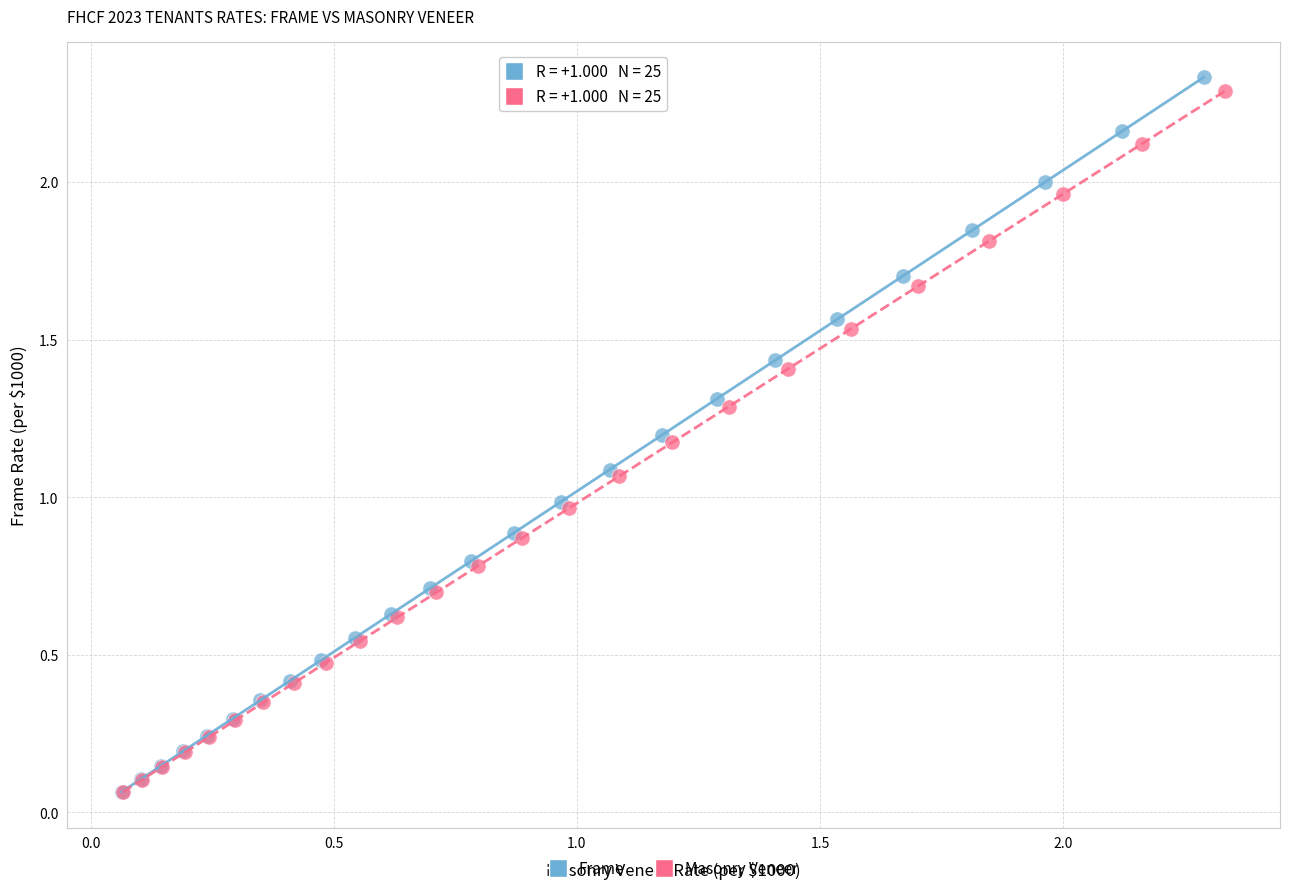

Which series has the largest Y range (max minus min)?

Frame